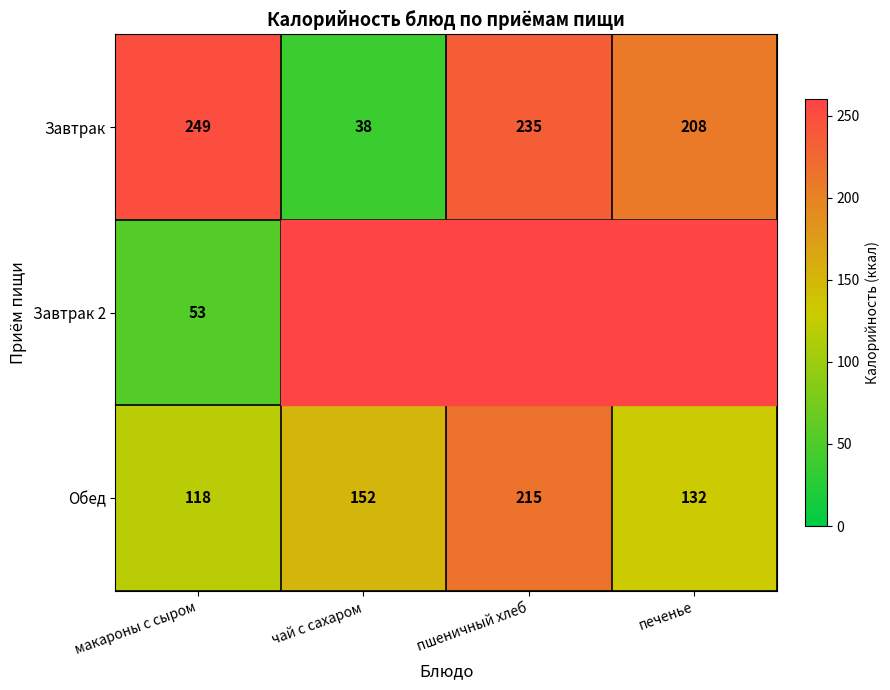

How many values in the Завтрак 2 series exceed 0?

1